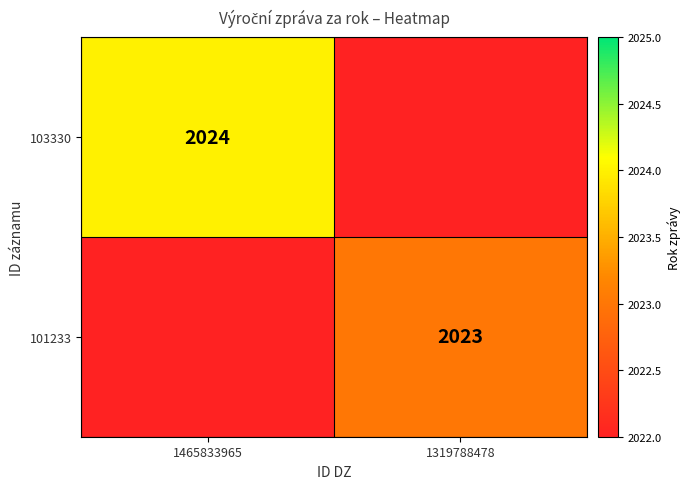

Is it true that 101233 equals 3472.3 at 1319788478?

False